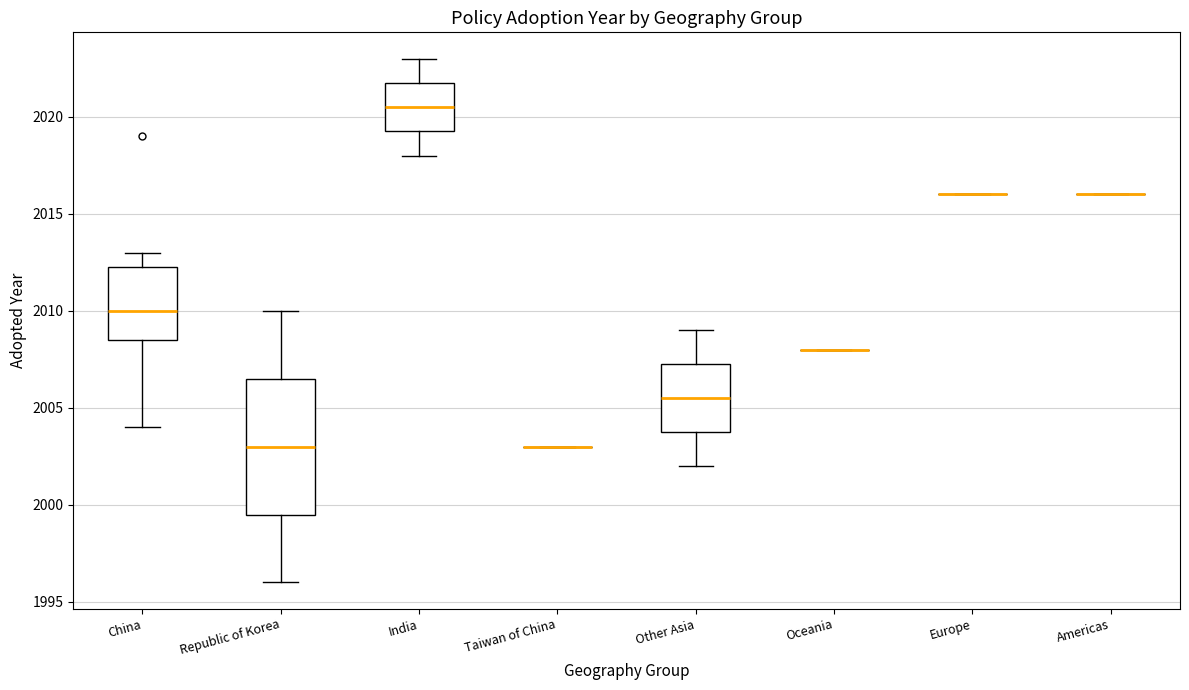

Comparing the boxes themselves (not the whiskers), which one is the tallest?

Republic of Korea